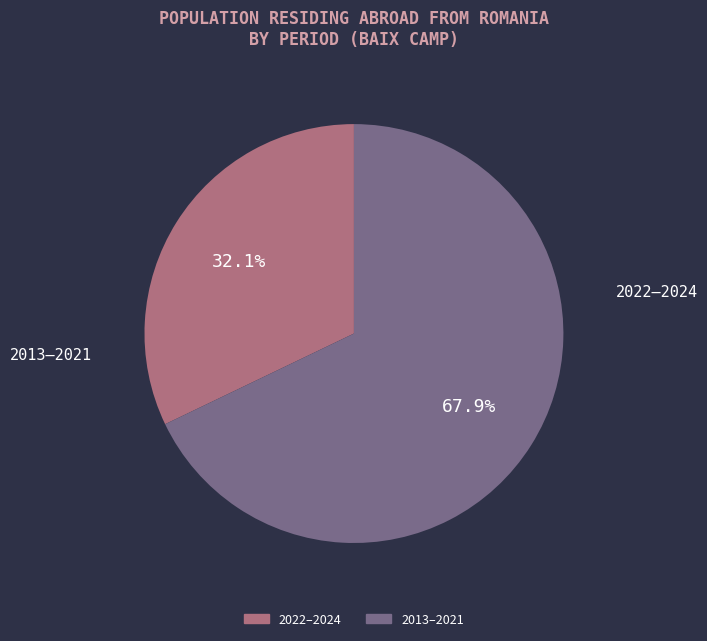

Is there any slice that represents more than half of the pie?

Yes